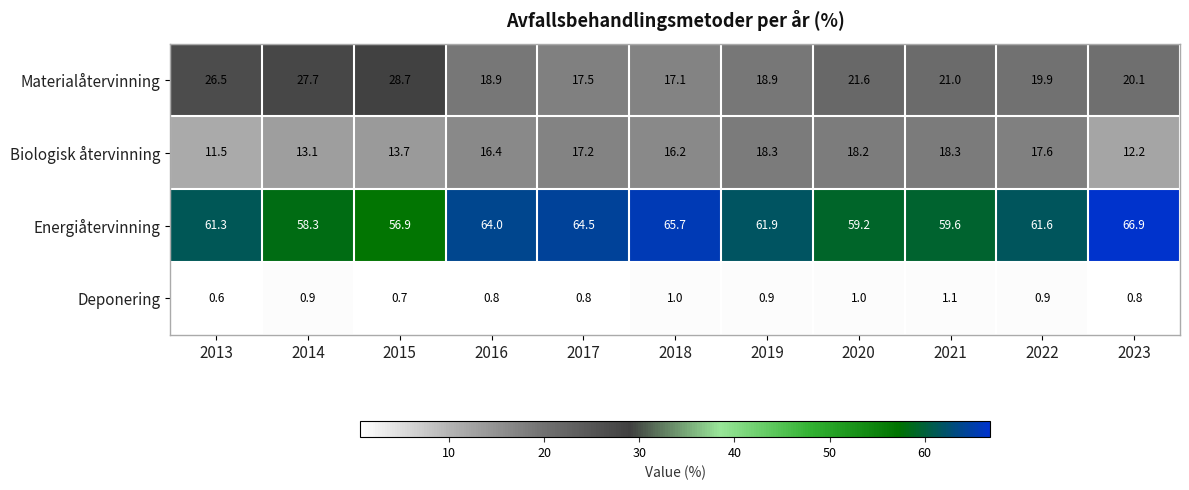

What is the smallest value displayed?

0.6